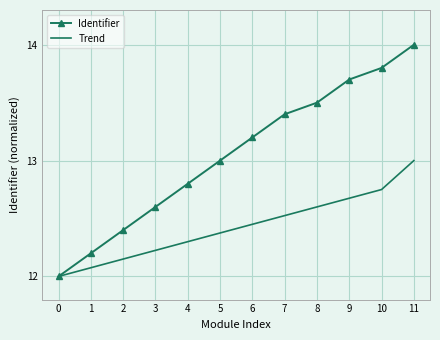

Rank the categories by Trend value from highest to lowest.

11, 10, 9, 8, 7, 6, 5, 4, 3, 2, 1, 0